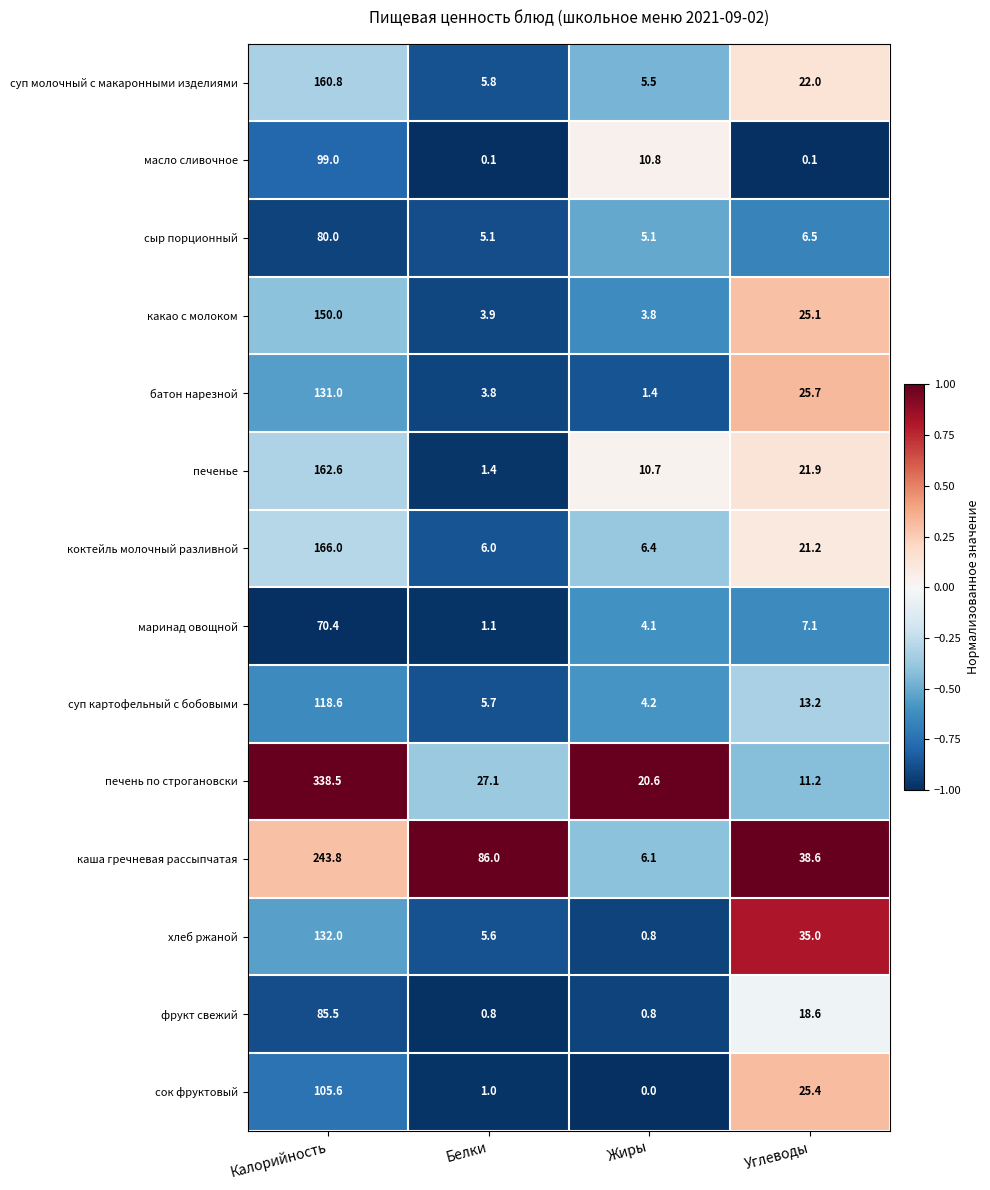

How many categories are shown in the chart?

4